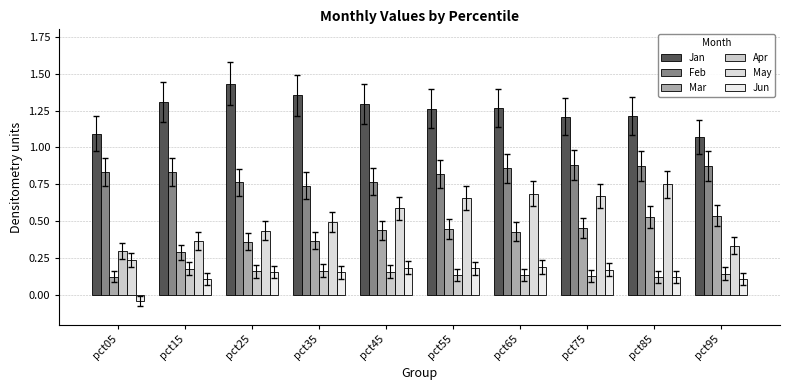

What is the difference between the highest and lowest values at pct65?

1.1